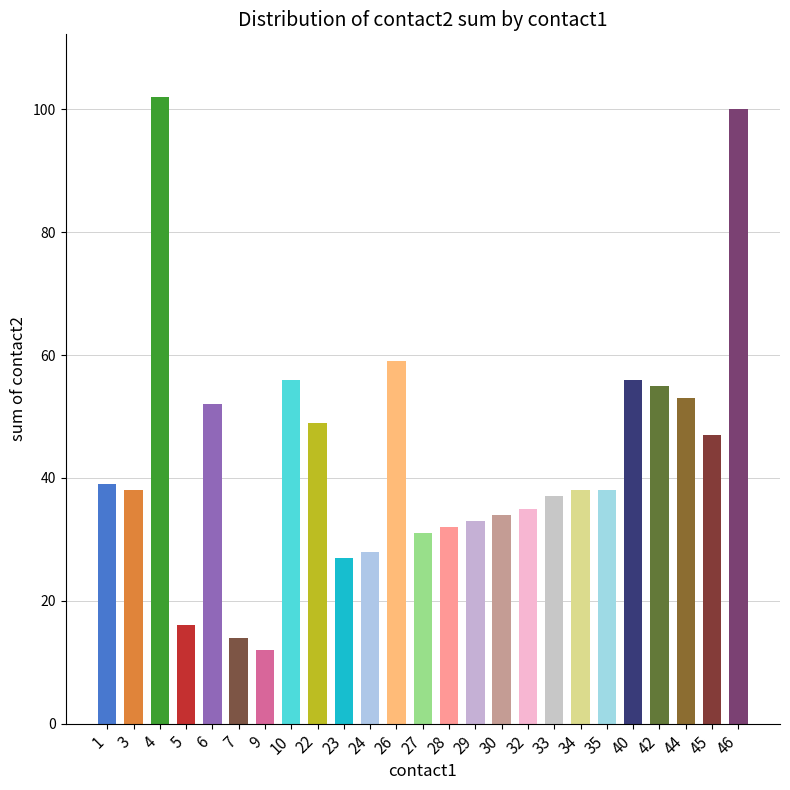

Approximately how many times larger is the value at 30 compared to 46?

0.3